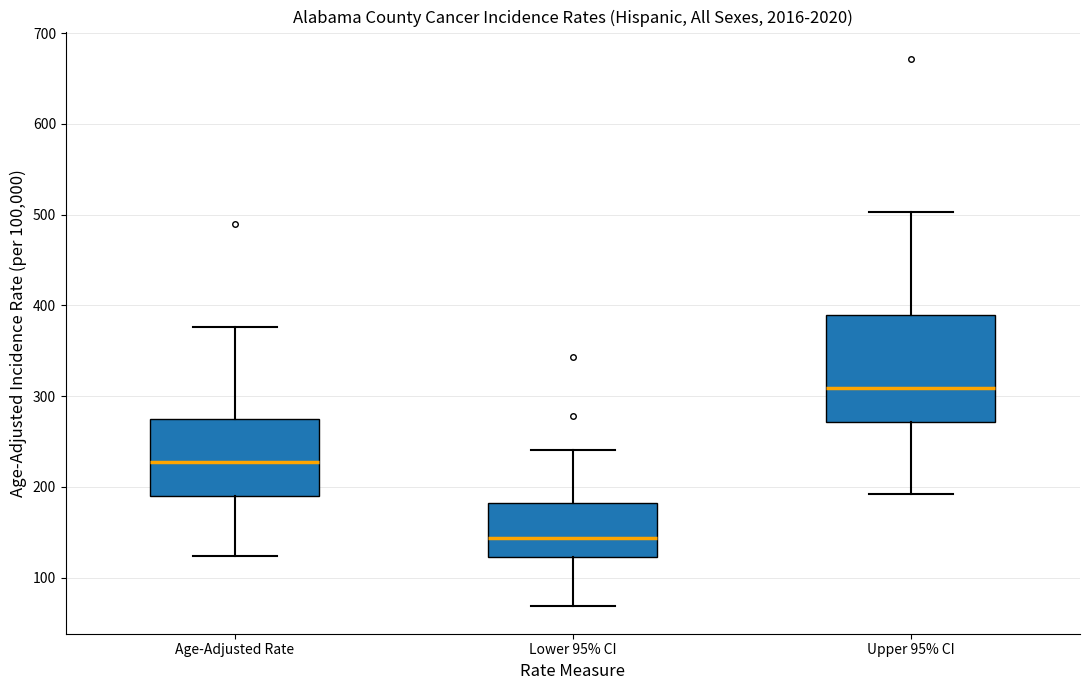

Reading left to right, transcribe this box plot: for each box, give where its median line is, the range the box spans, and where its two whiskers end, as read against the y-axis. The values are not printed on the chart, so give them approximately, as read against the axis.

Age-Adjusted Rate: median 230, box 190 to 280, whiskers 120 to 380
Lower 95% CI: median 140, box 120 to 180, whiskers 70 to 240
Upper 95% CI: median 310, box 270 to 390, whiskers 190 to 500